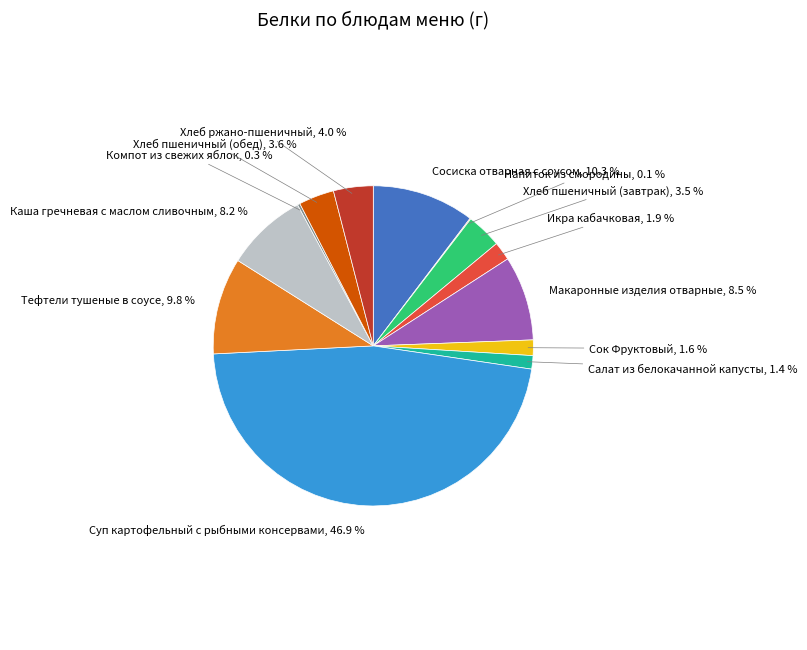

Rank the categories by value from lowest to highest.

Напиток из смородины, Компот из свежих яблок, Салат из белокачанной капусты, Сок Фруктовый, Икра кабачковая, Хлеб пшеничный (завтрак), Хлеб пшеничный (обед), Хлеб ржано-пшеничный, Каша гречневая с маслом сливочным, Макаронные изделия отварные, Тефтели тушеные в соусе, Сосиска отварная с соусом, Суп картофельный с рыбными консервами